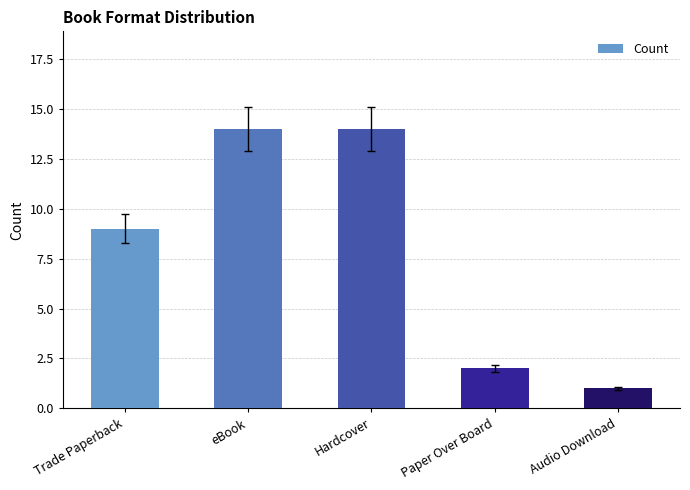

What is the maximum value shown in the chart?

14